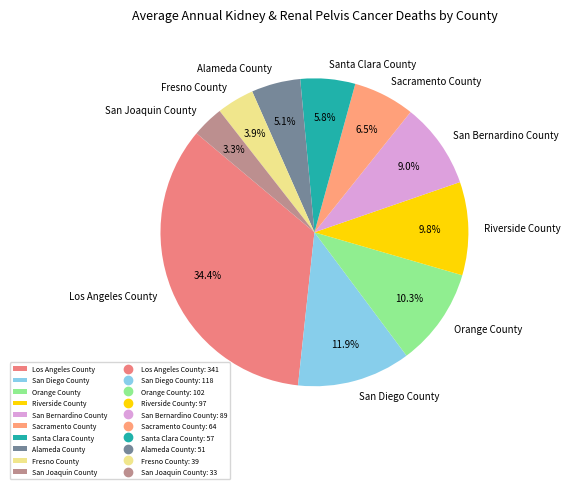

How many slices are in this pie chart?

10